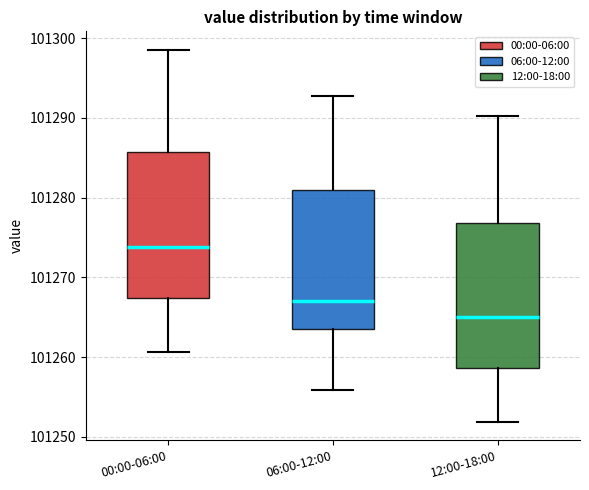

Where does the upper whisker of the box for 00:00-06:00 end on the y-axis? The values are not printed on the chart, so give them approximately, as read against the axis.

101299